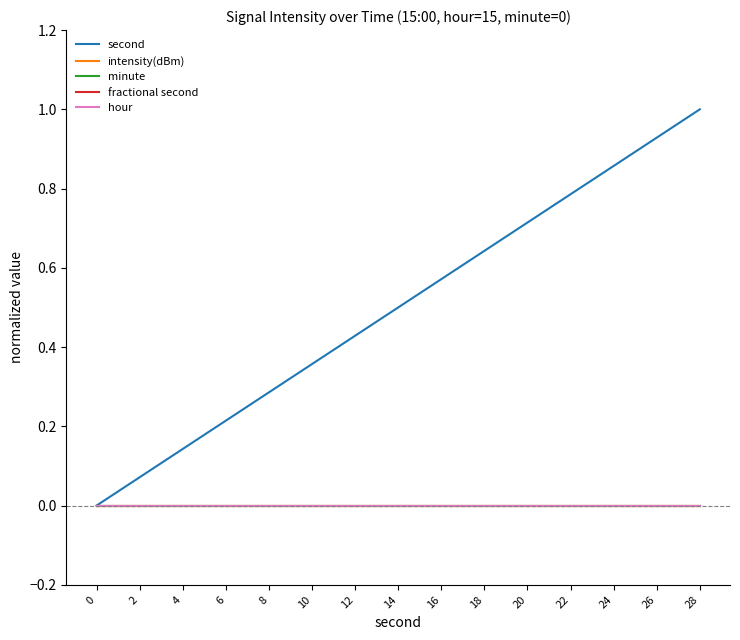

True or false: second and minute intersect in this chart.

False